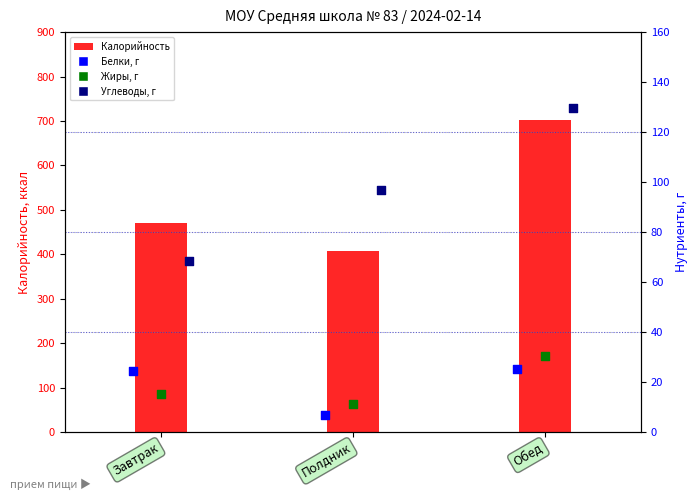

Is the value of Белки, г at Завтрак greater than the value of Углеводы, г at Завтрак?

No